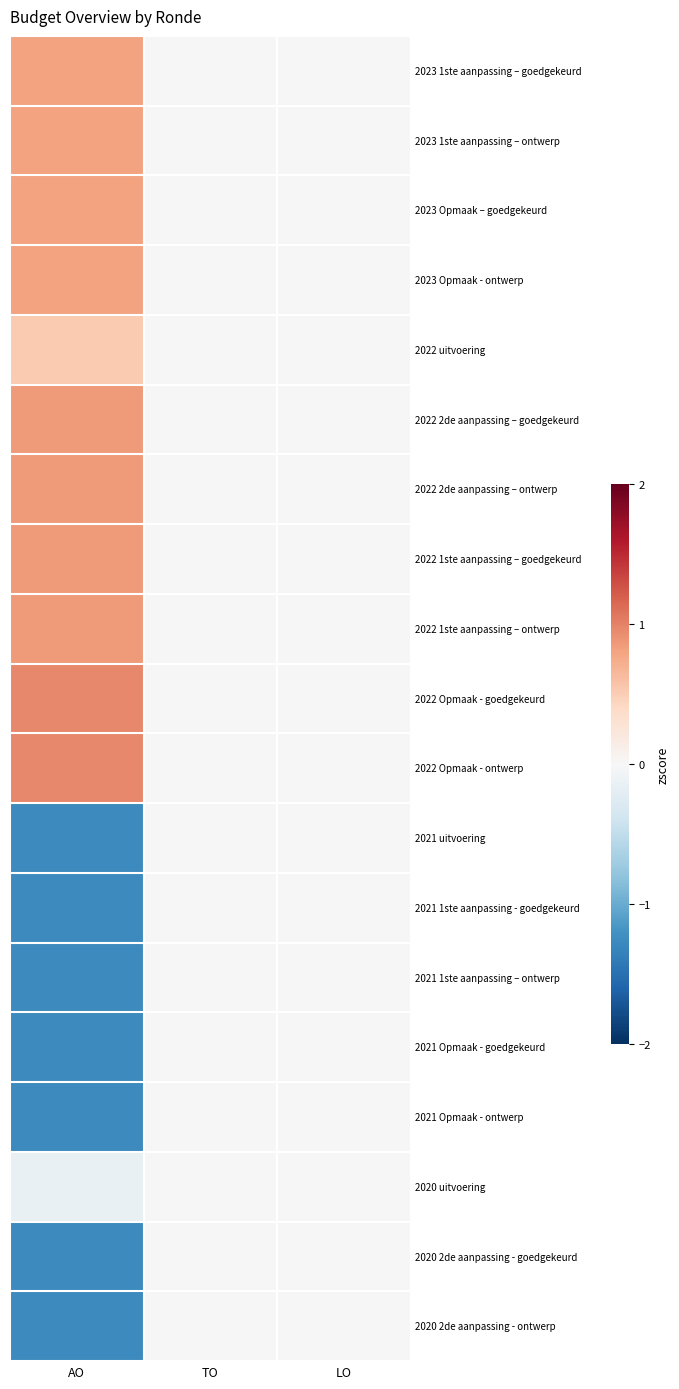

Which label corresponds to the smallest value in the chart?

AO